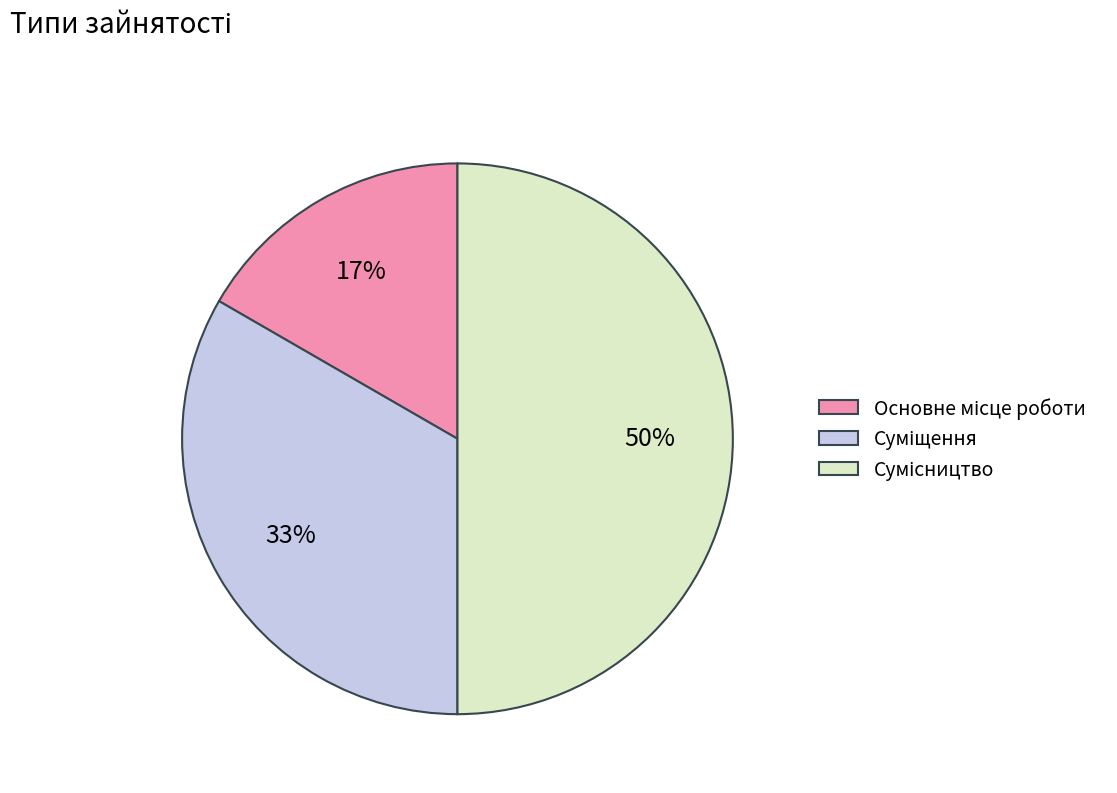

How many slices are in this pie chart?

3